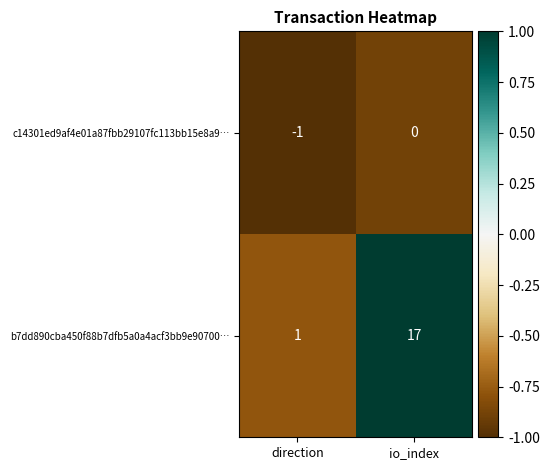

Where is b7dd890cba450f88b7dfb5a0a4acf3bb9e90700… nearest to the value 9?

direction